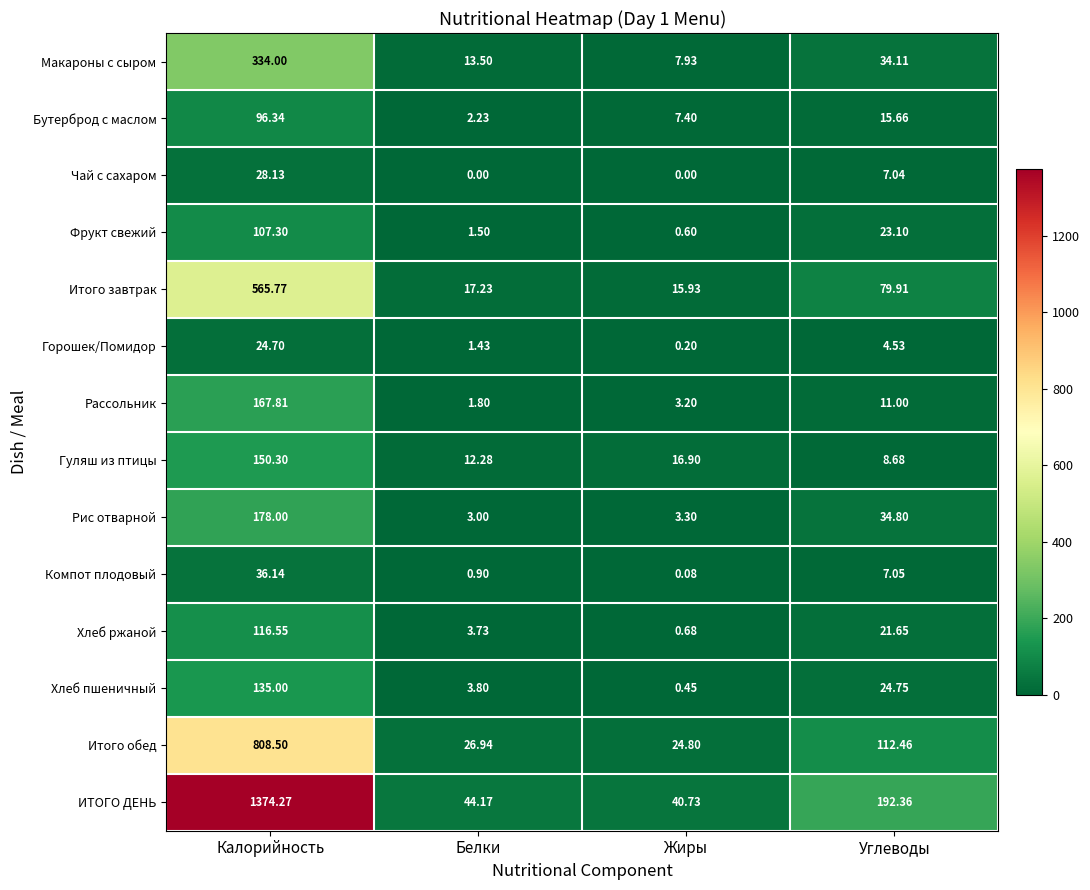

At which label does Компот плодовый first exceed 7?

Калорийность